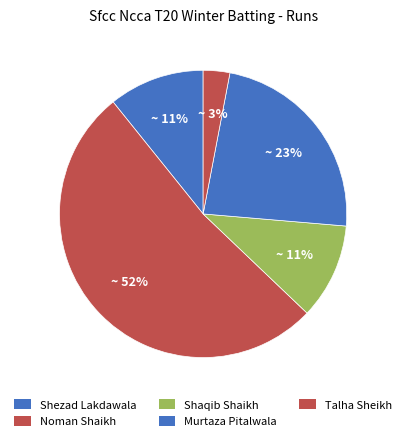

To the nearest percent, what is the combined percentage of Shezad Lakdawala and Talha Sheikh?

14%